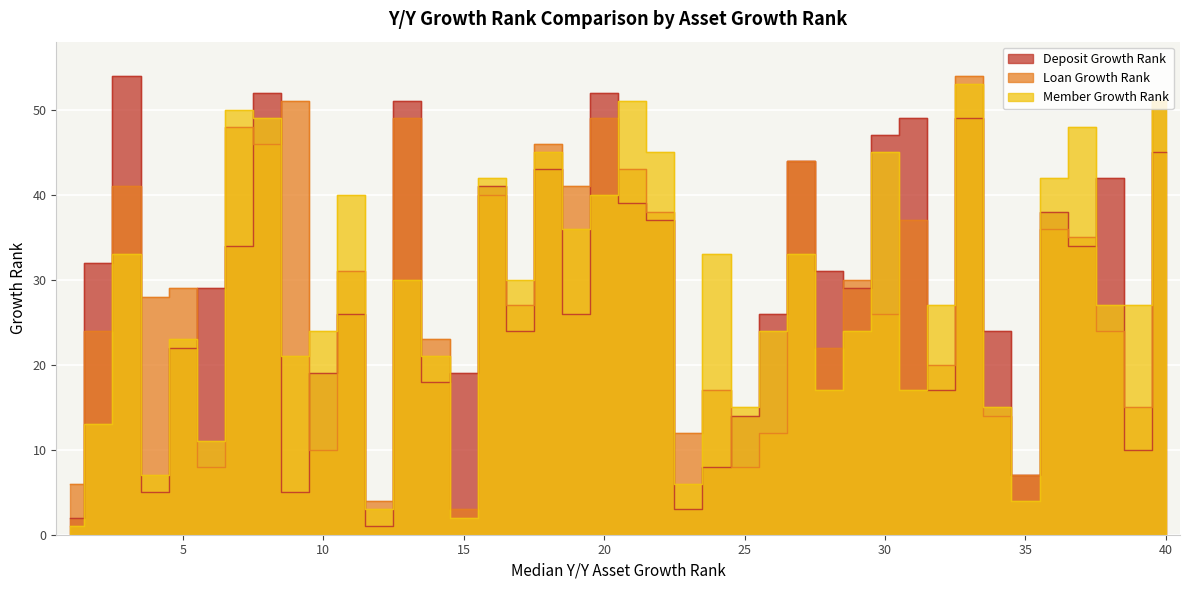

Which series has the widest spread of values?

Deposit Growth Rank